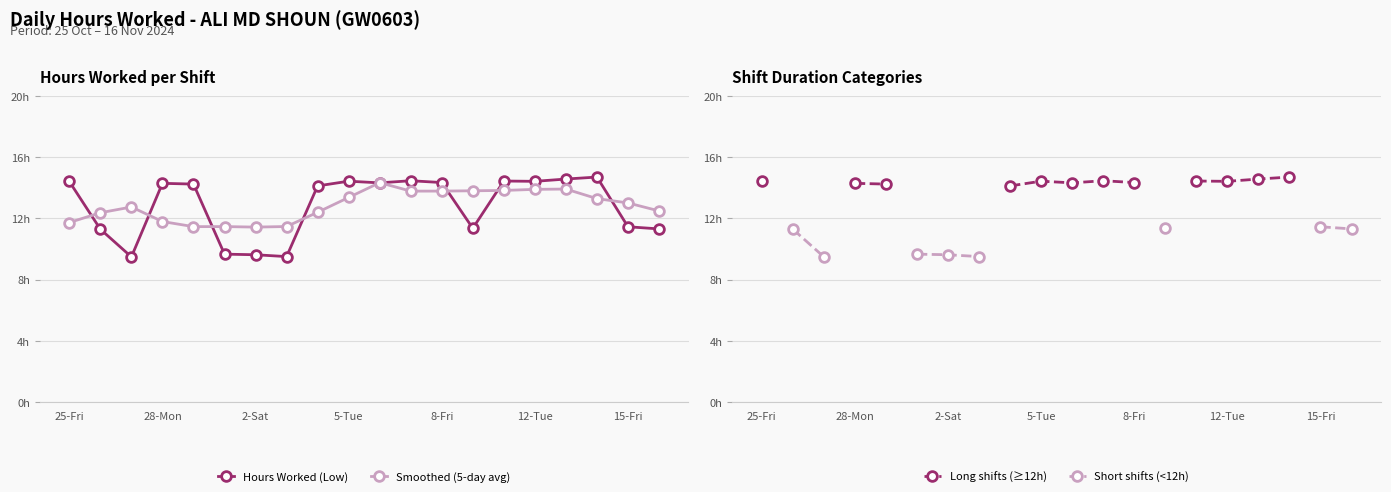

Which has a higher value, 10 or 15?

15